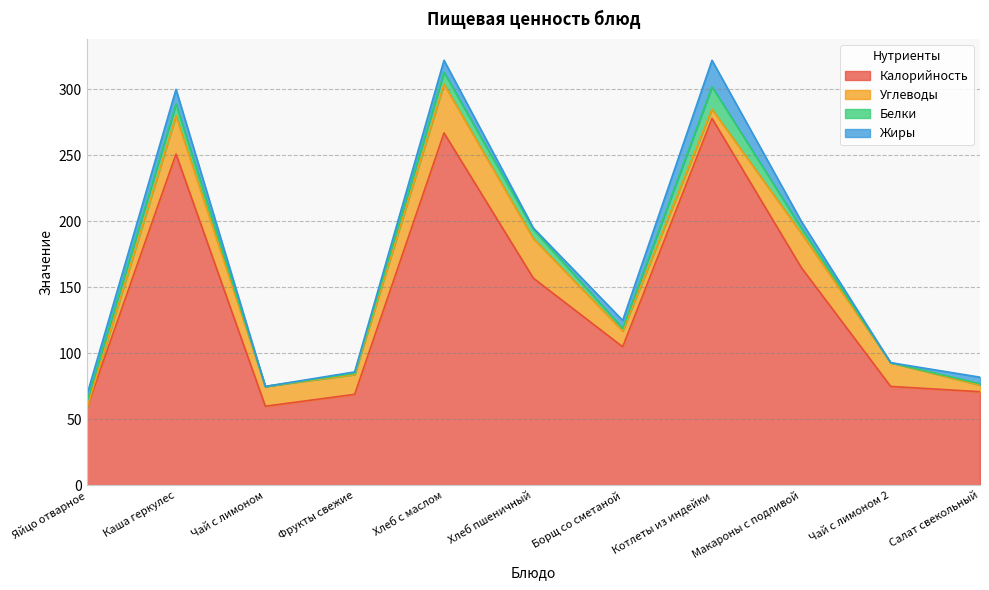

What is the value of the Калорийность point at the 5th from the left?

267